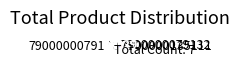

Which has a higher value, 7900000079170 or 7900000135111?

7900000079170